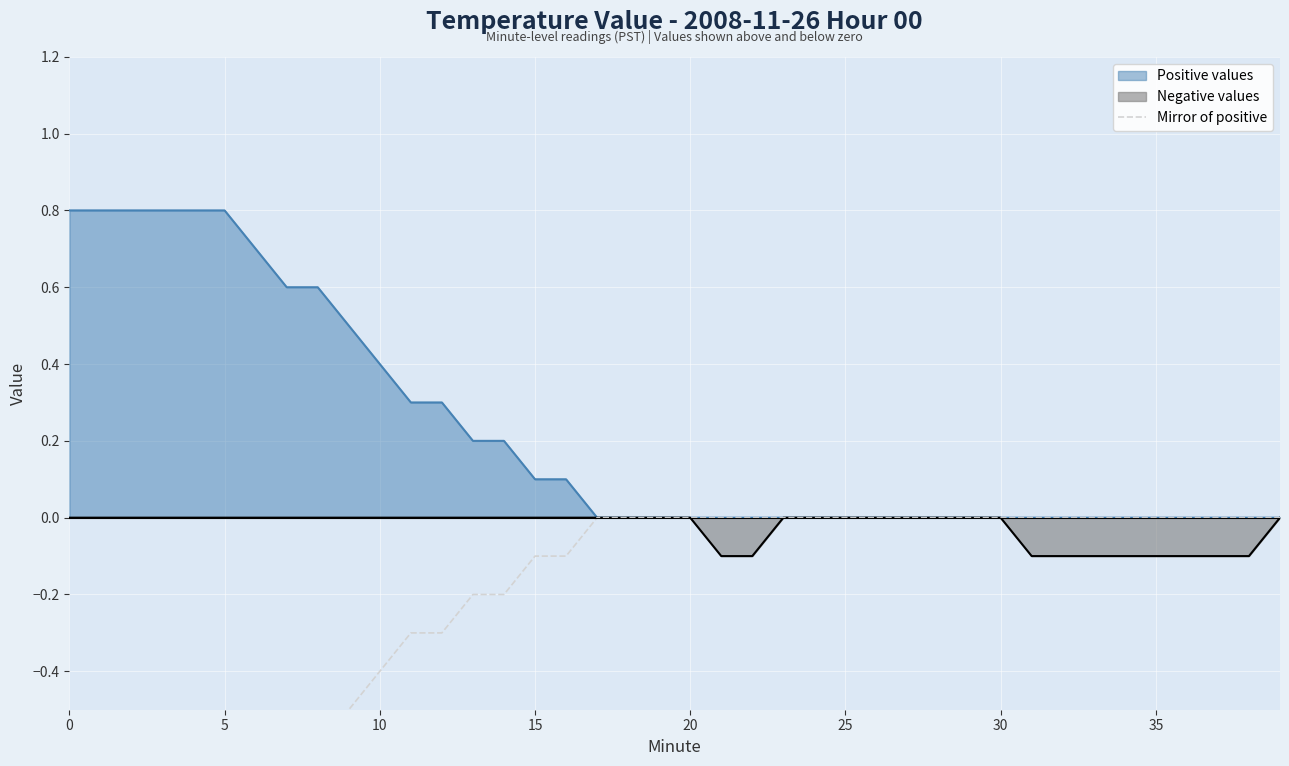

The Positive values series shows -0.5 at 20. True or false?

False